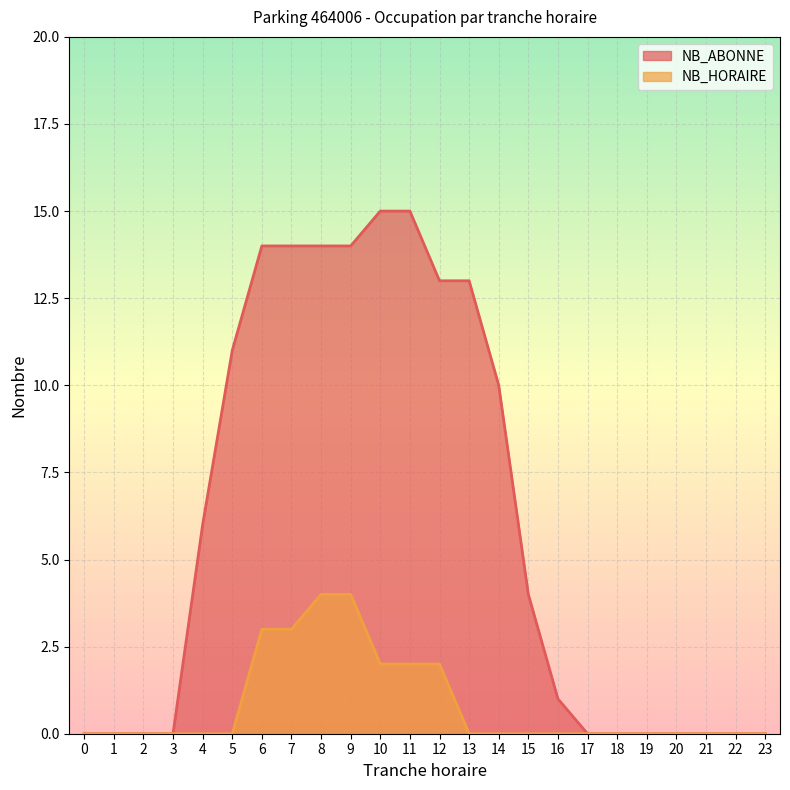

At how many categories does at least one series exceed 14?

2